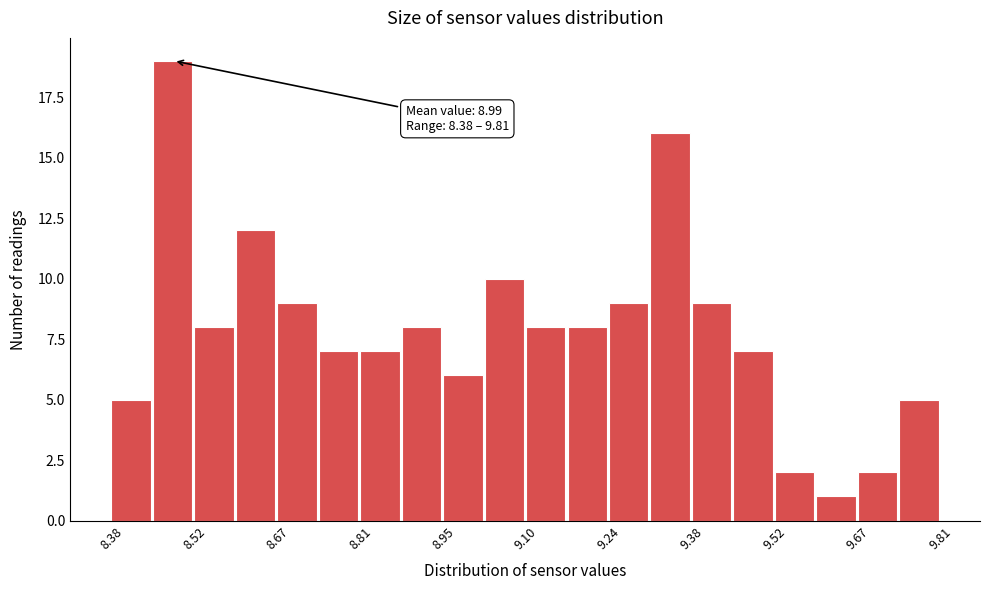

Read against the x-axis, roughly where is the centre of the tallest bar?

8.48